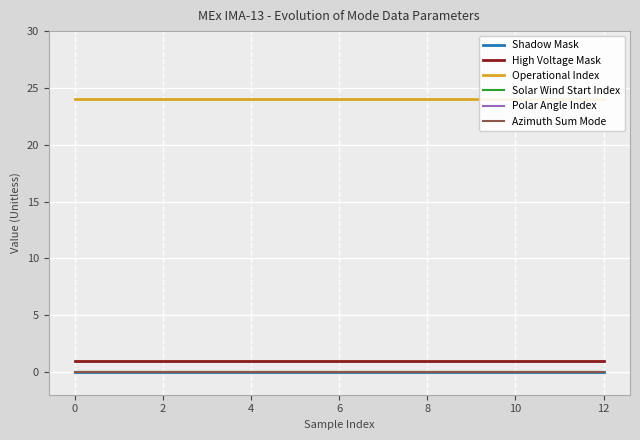

True or false: Solar Wind Start Index and Operational Index cross at least once.

False